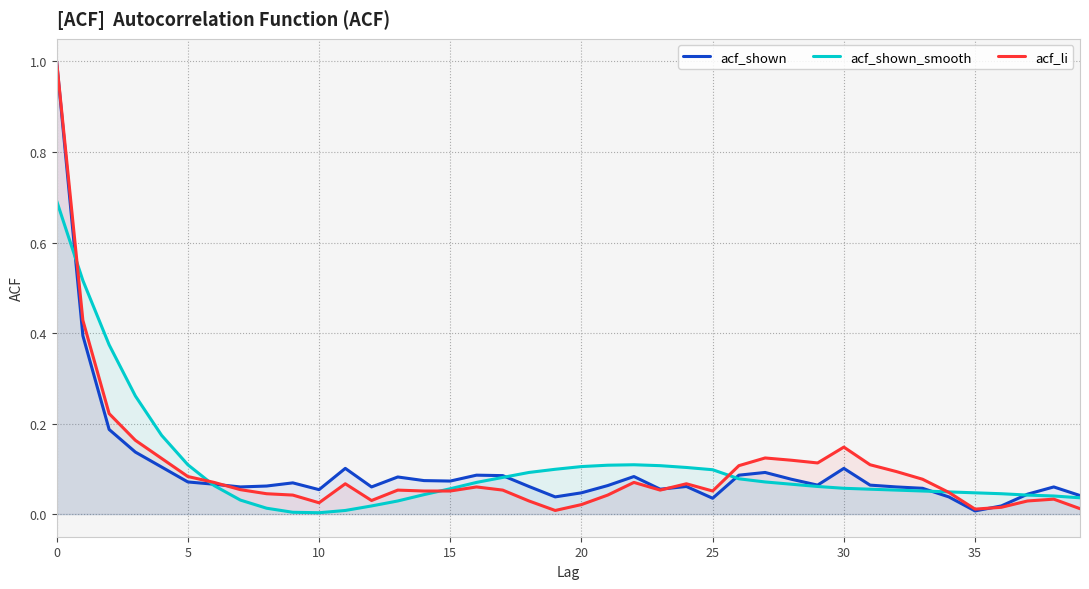

What is the label of the 25th point from the left?

24